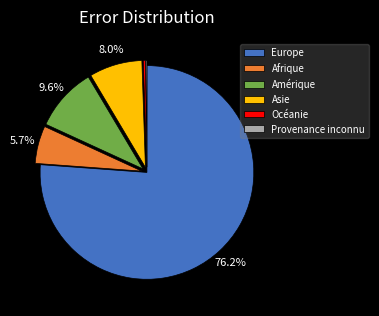

What percentage is NOT represented by Afrique?

94.3%